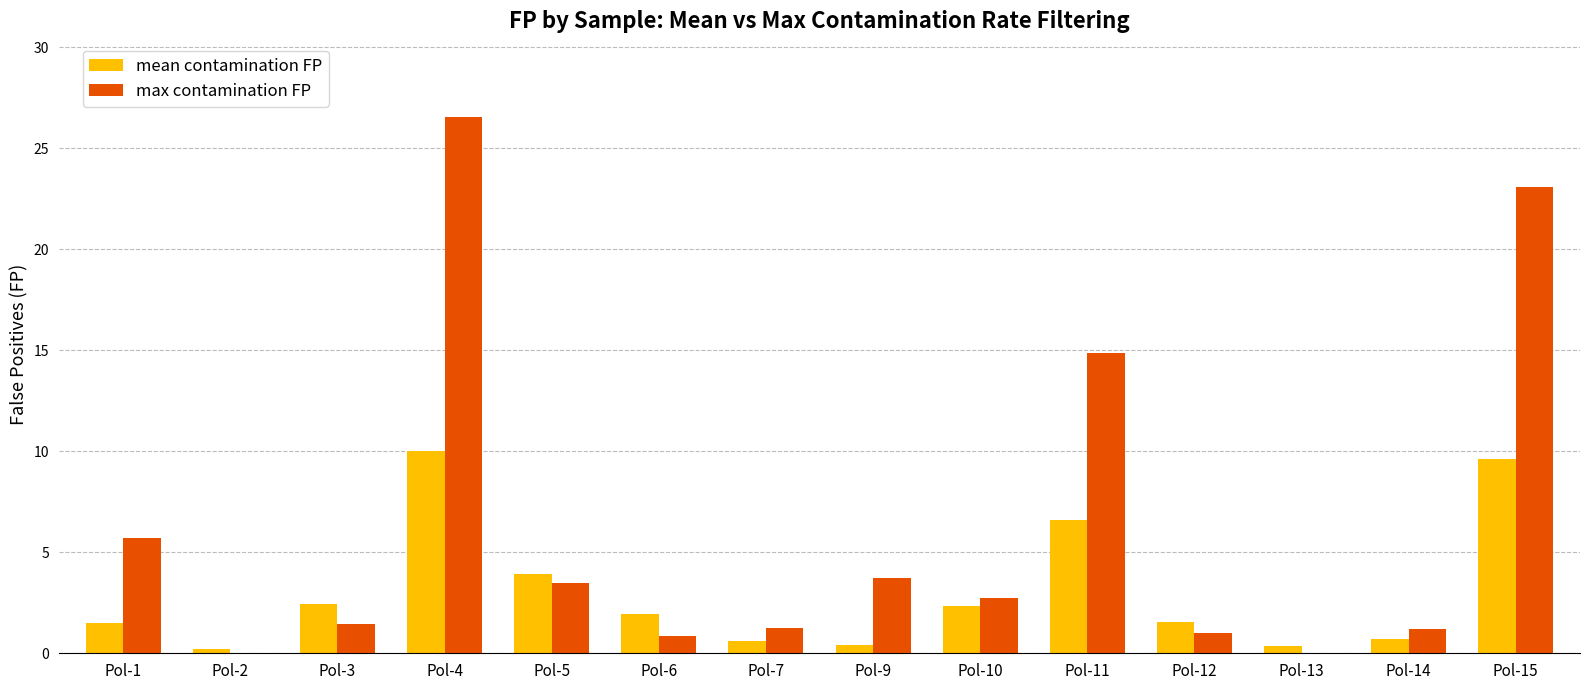

At which label does max contamination FP reach its peak?

Pol-4